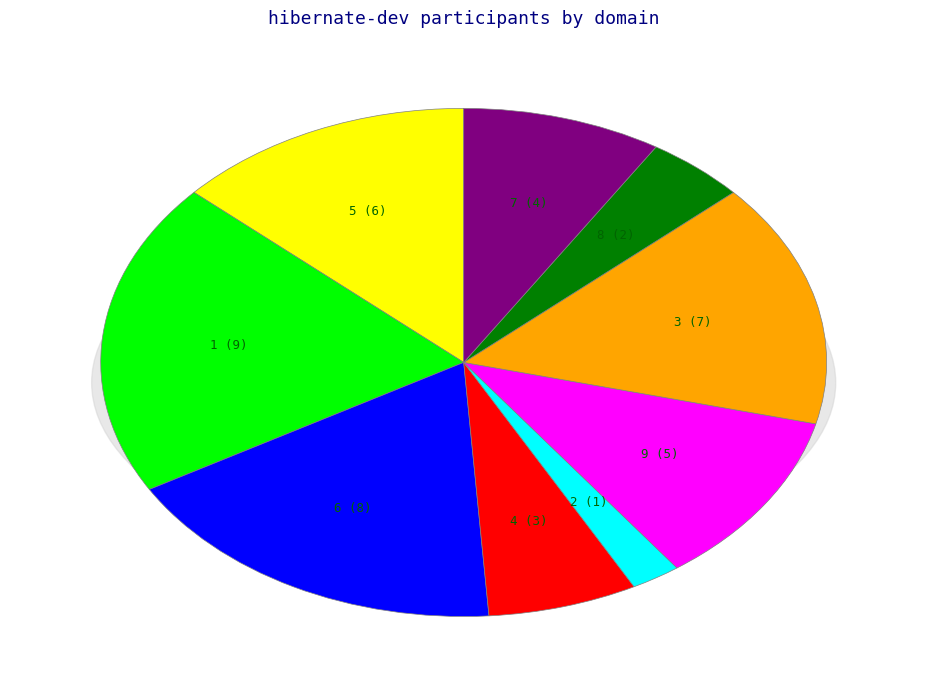

How many segments does this pie chart have?

9